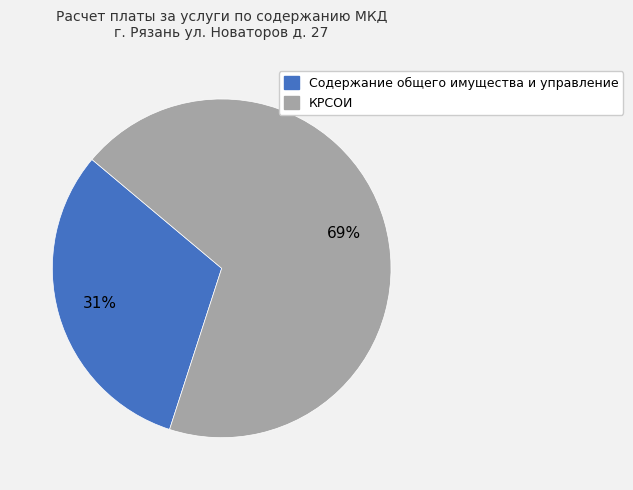

Rank the categories by value from lowest to highest.

Содержание общего имущества и управление, КРСОИ